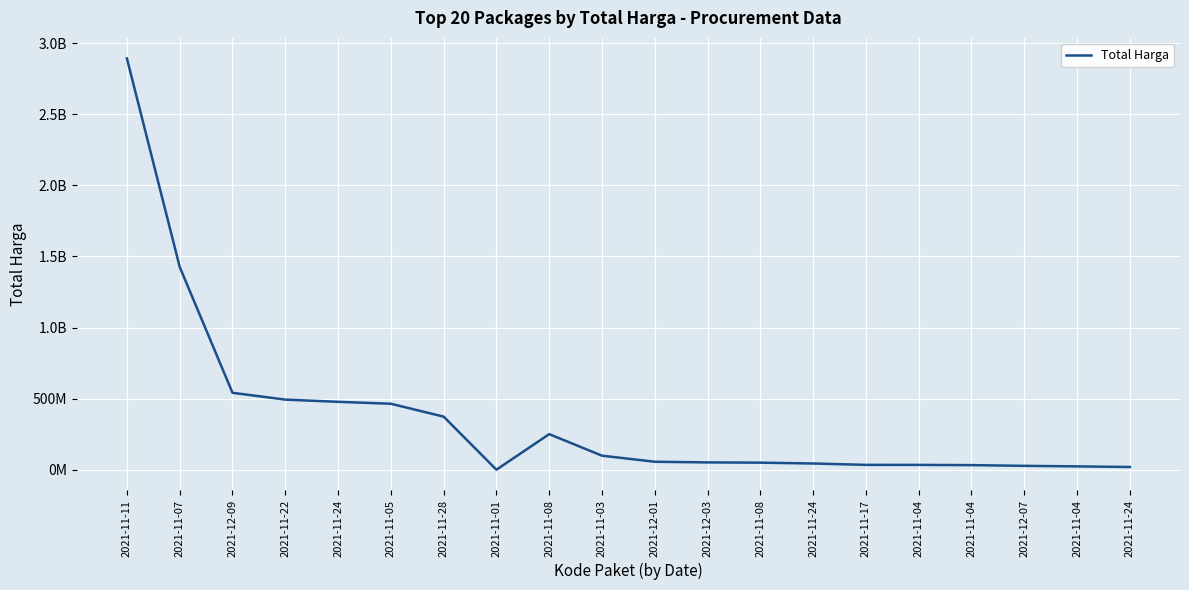

Between 2021-11-07 and 2021-11-24, which is larger?

2021-11-07